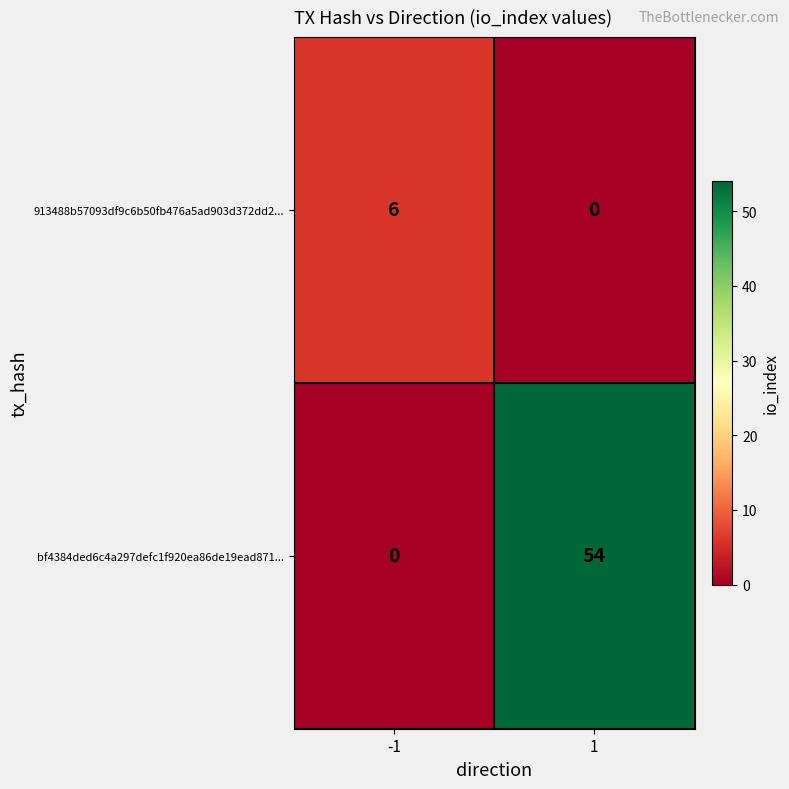

Rank the series at 1 from lowest to highest value.

913488b57093df9c6b50fb476a5ad903d372dd2..., bf4384ded6c4a297defc1f920ea86de19ead871...